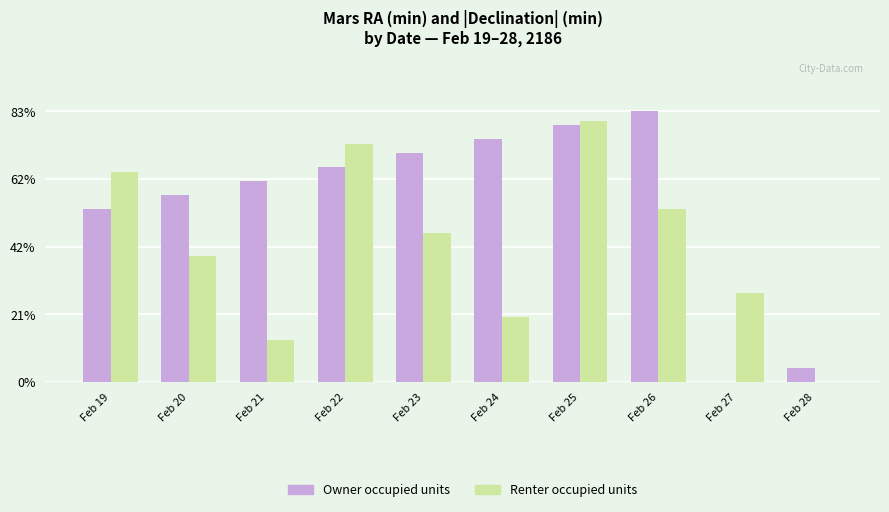

Reading left to right, transcribe all the data shown in this chart.

Owner occupied units: 37	40	43	46	49	52	55	58	0	3
Renter occupied units: 45	27	9	51	32	14	56	37	19	0